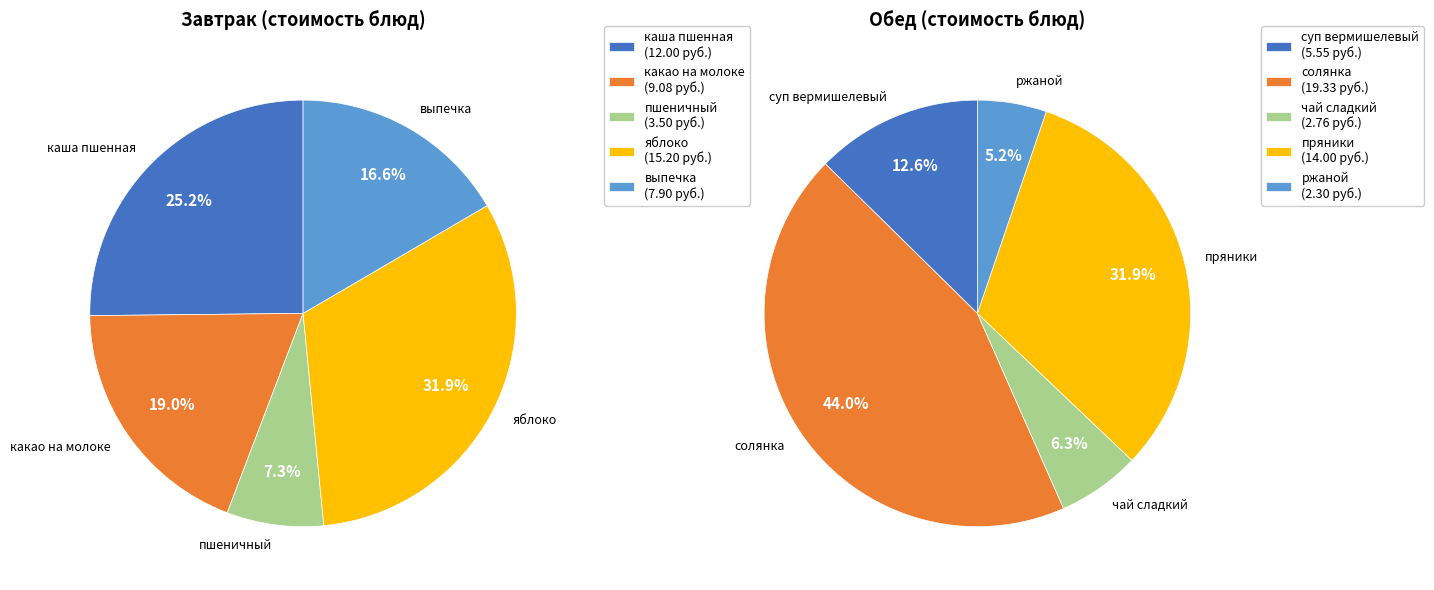

The 3 slice represents 32% of the pie. True or false?

True